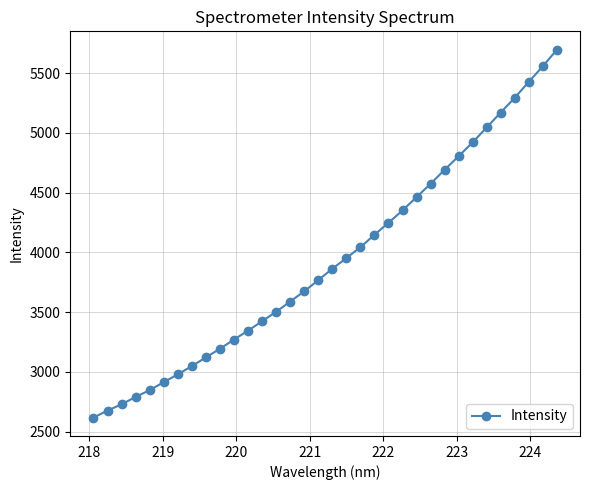

What is the difference between the maximum and minimum values?

3076.4